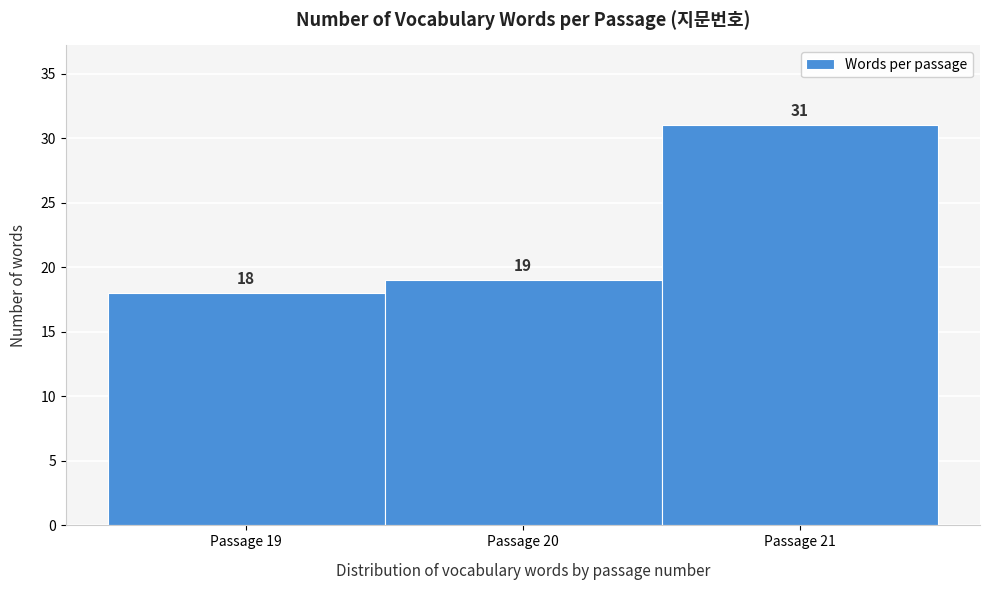

Over which range of the x-axis is the bar tallest?

20.5 to 21.5